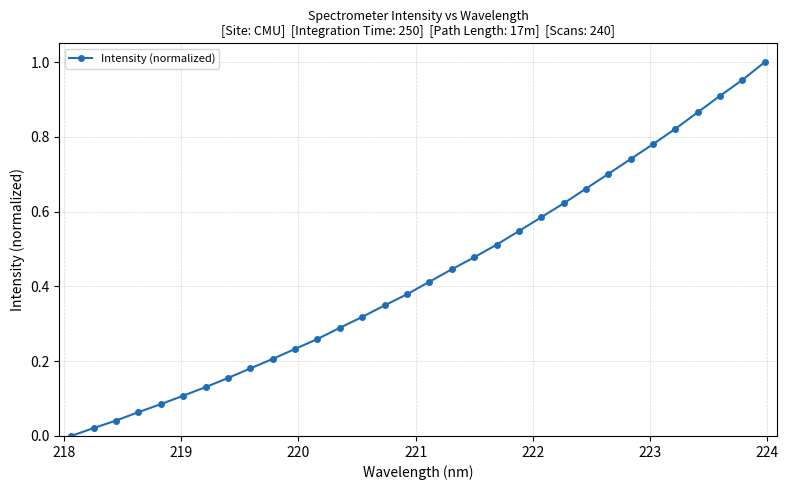

What is the sum of all values?

13.9